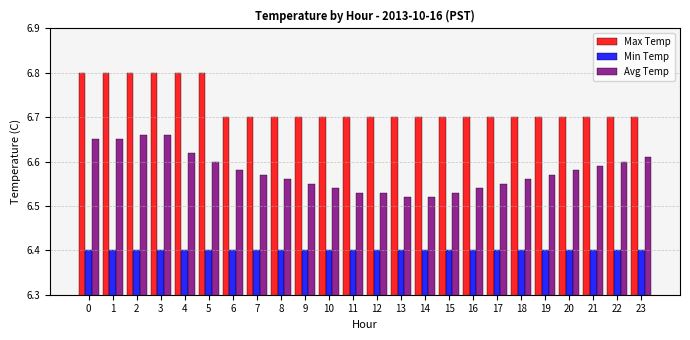

How many bars are there in each group?

3